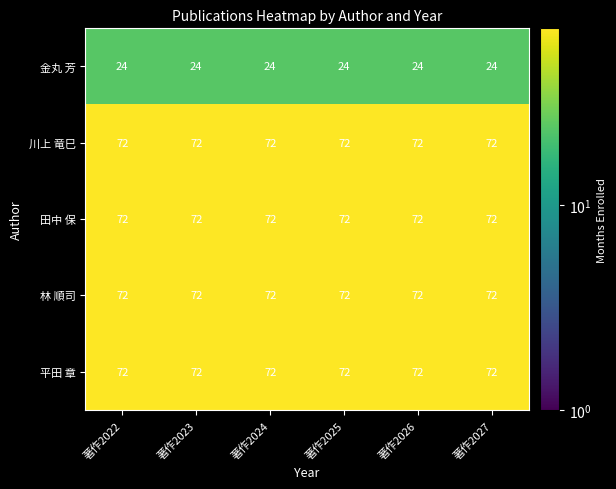

What is the lowest value of the 林 順司 series?

72